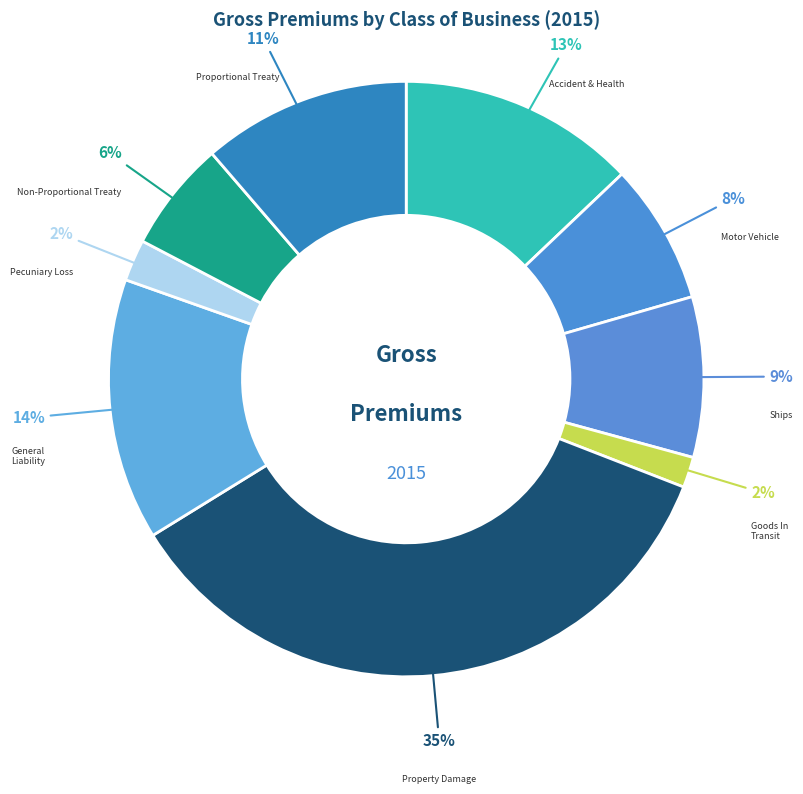

To the nearest percent, what is the combined percentage of Motor Vehicle and Non-Proportional Treaty?

14%